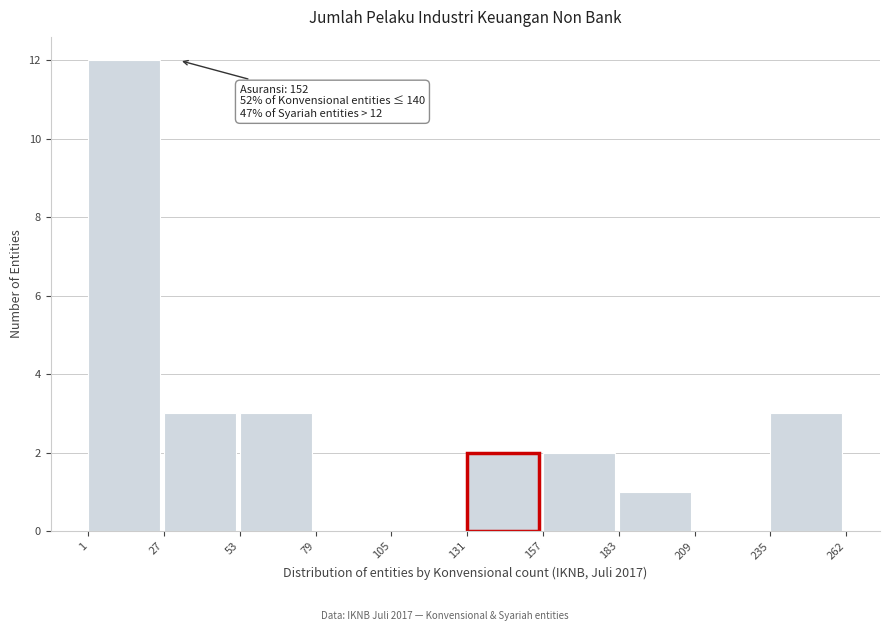

Which range on the x-axis has the tallest bar?

1 to 27